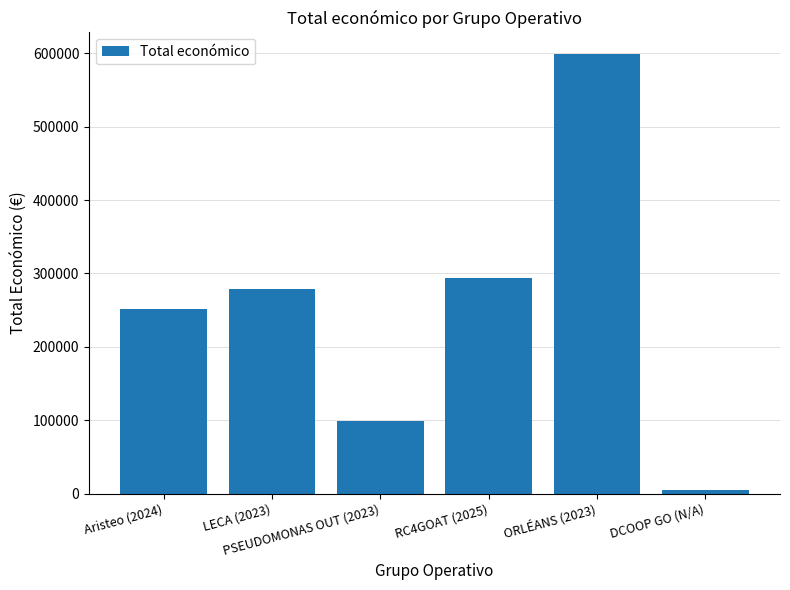

Reading left to right, what are all the values shown in this chart?

Aristeo (2024)=251662	LECA (2023)=278602	PSEUDOMONAS OUT (2023)=98619	RC4GOAT (2025)=294224	ORLÉANS (2023)=598659	DCOOP GO (N/A)=4800